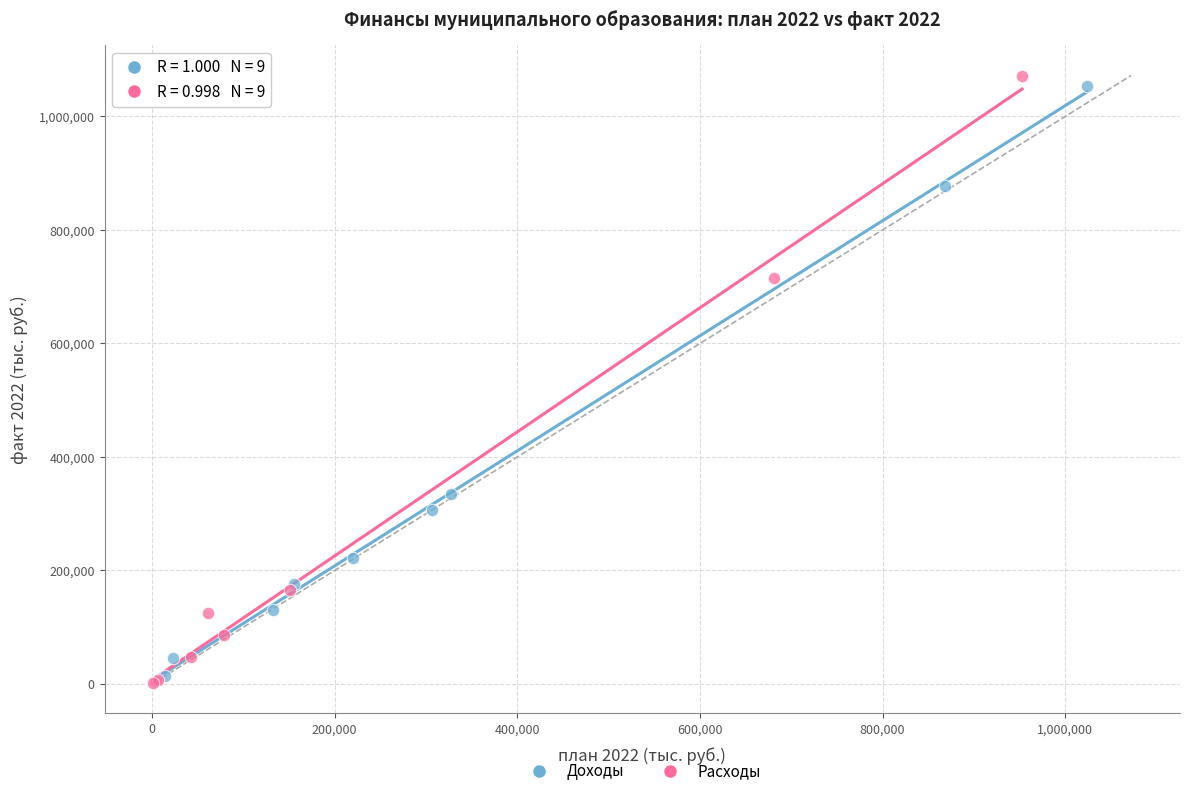

Which series has the largest Y range (max minus min)?

Расходы